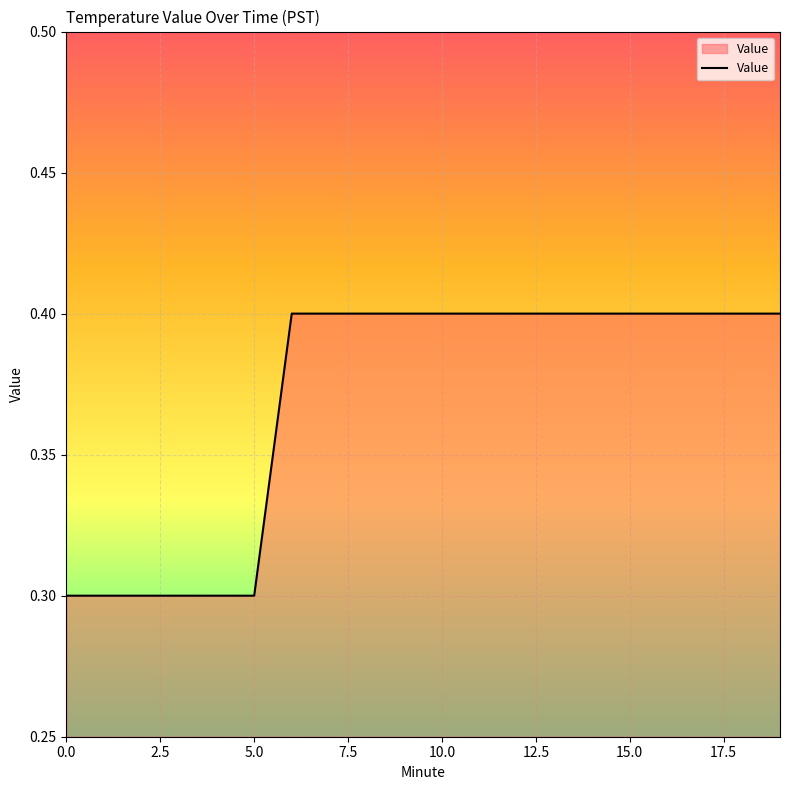

How many lines are shown in the chart?

1